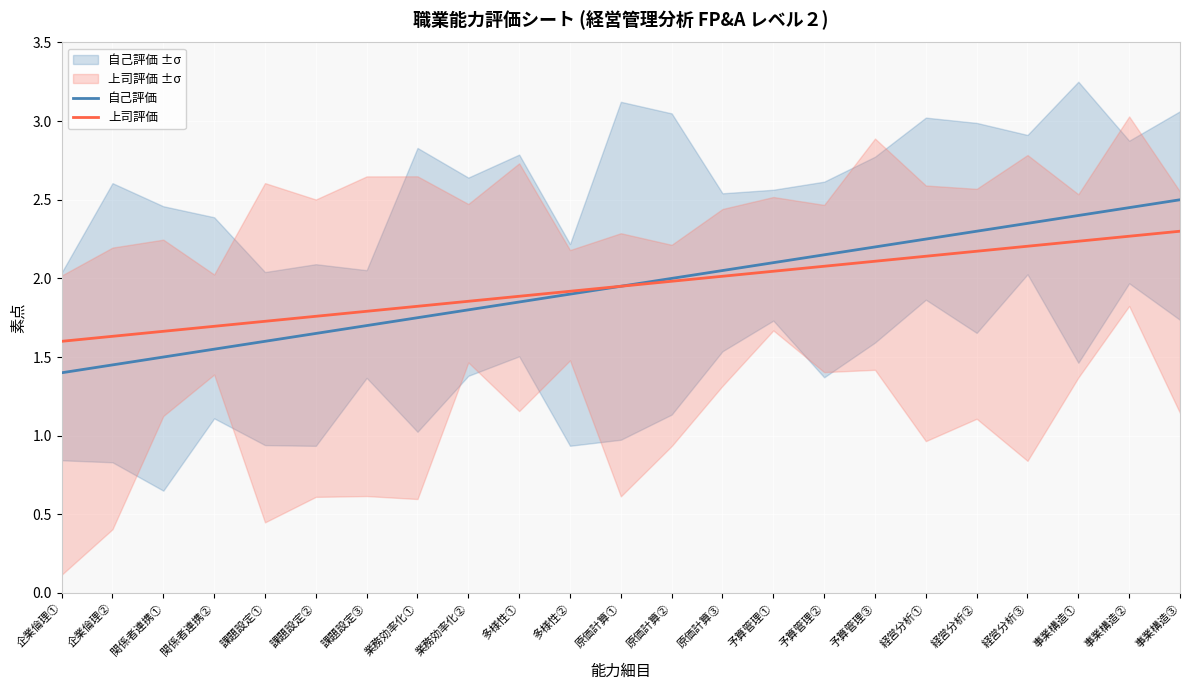

Does the chart display data point markers on the line(s)?

No